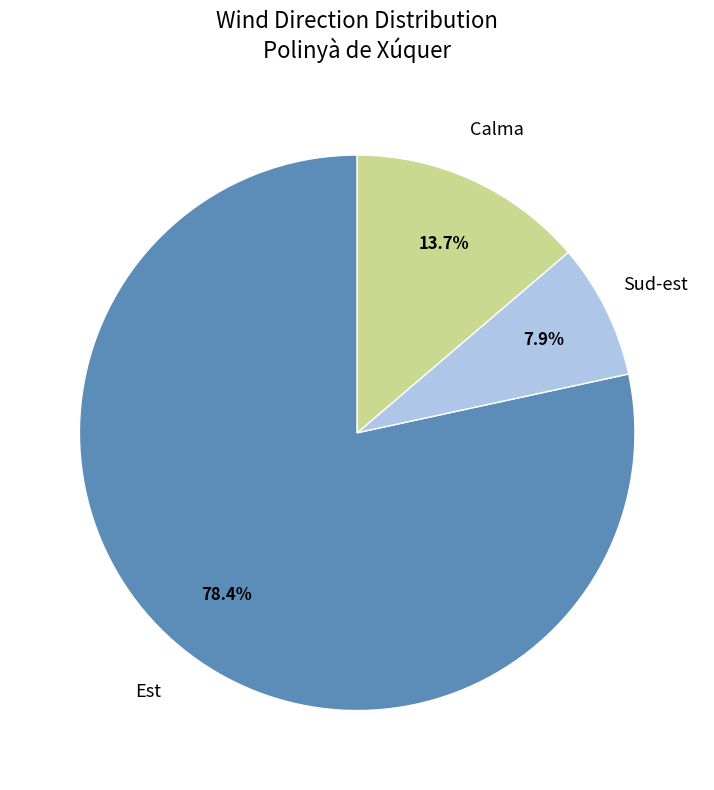

How many slices are in this pie chart?

3